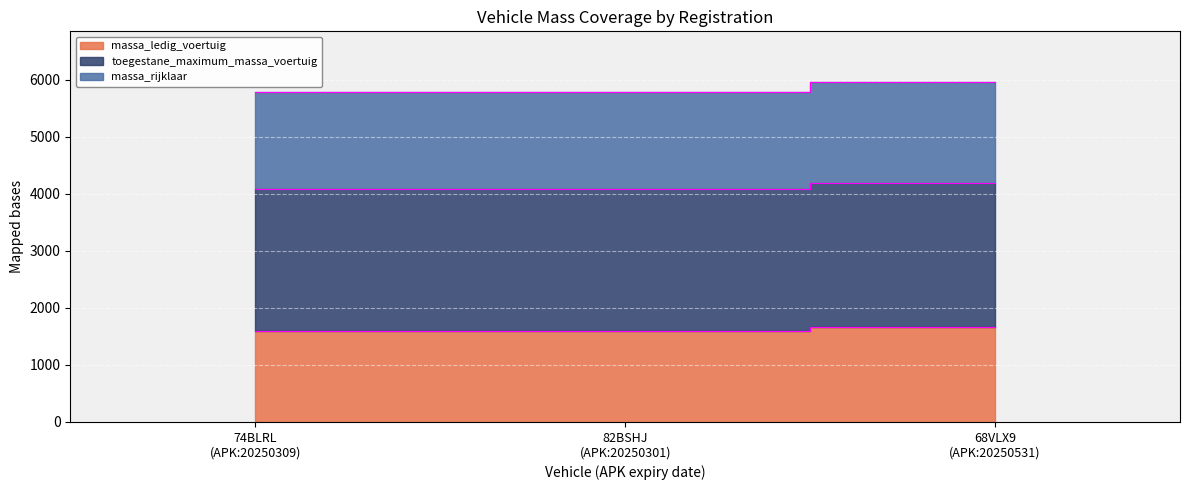

What is the value of the massa_rijklaar point at the 2nd from the left?

5779